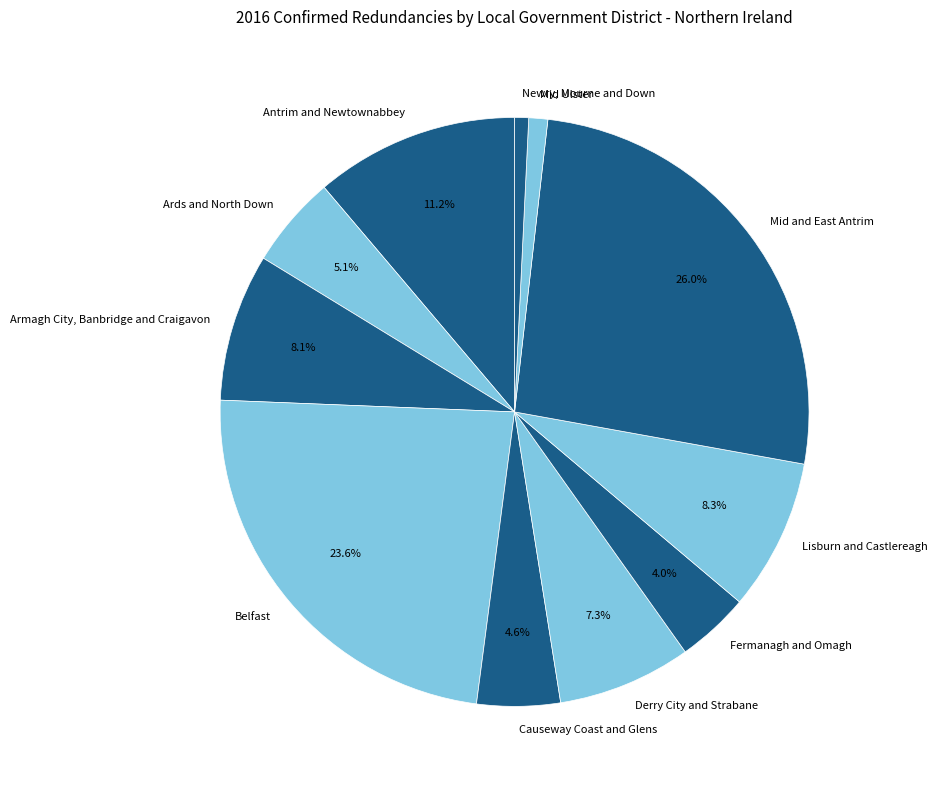

What percentage is the Derry City and Strabane slice, to the nearest percent?

7%